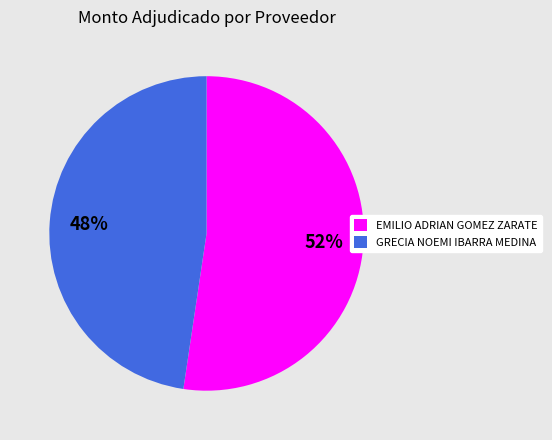

Which has a higher value, EMILIO ADRIAN GOMEZ ZARATE or GRECIA NOEMI IBARRA MEDINA?

EMILIO ADRIAN GOMEZ ZARATE